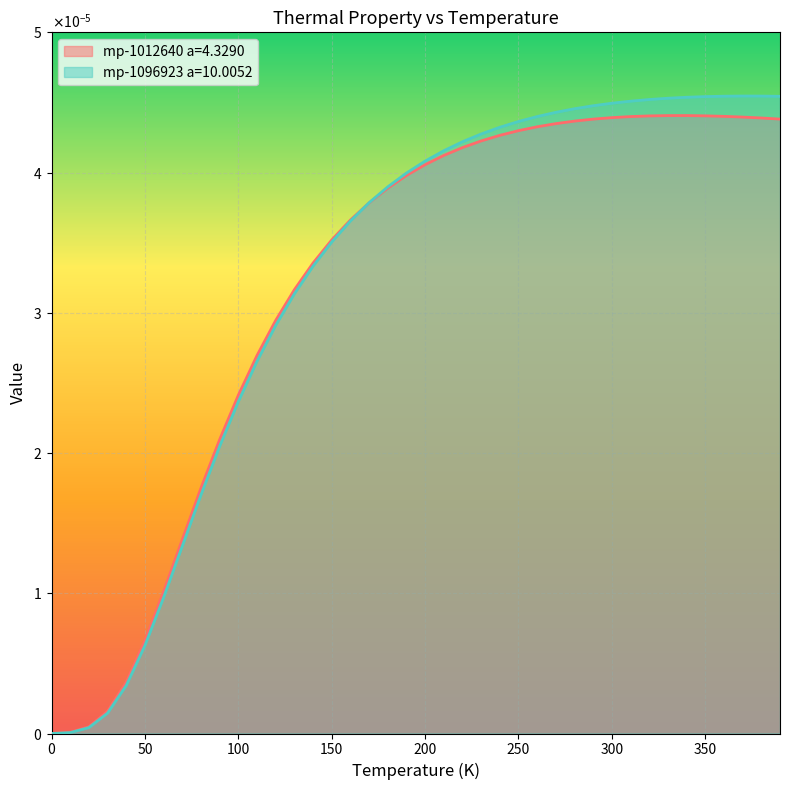

How many data points in mp-1012640 a=4.3290 are above 0?

39